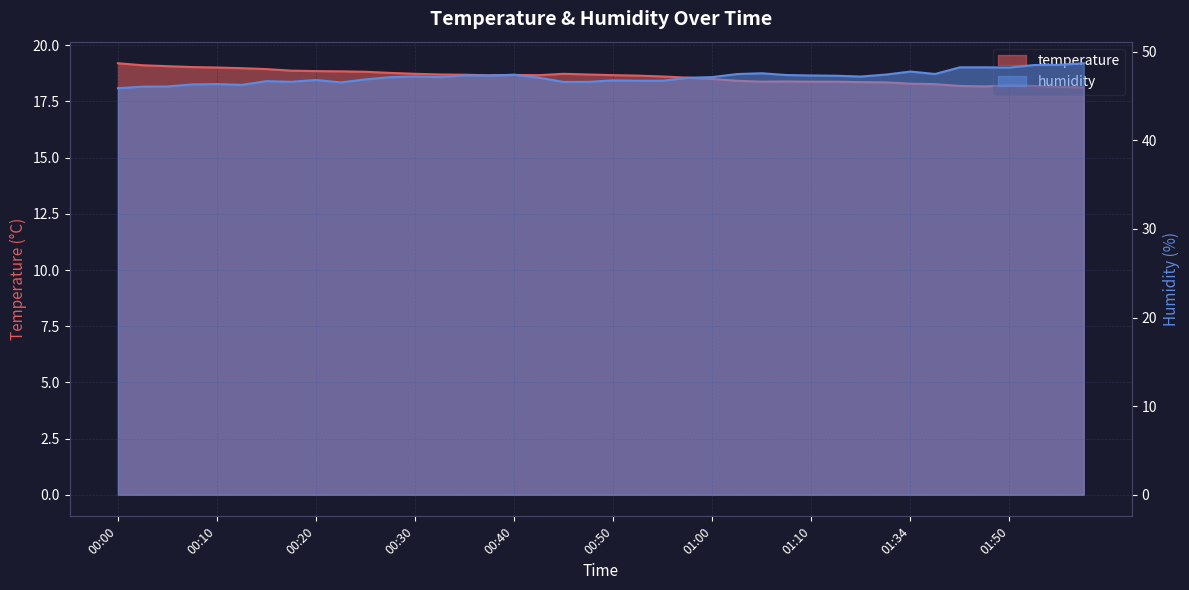

What is the difference between the maximum and minimum values in the temperature series?

1.1